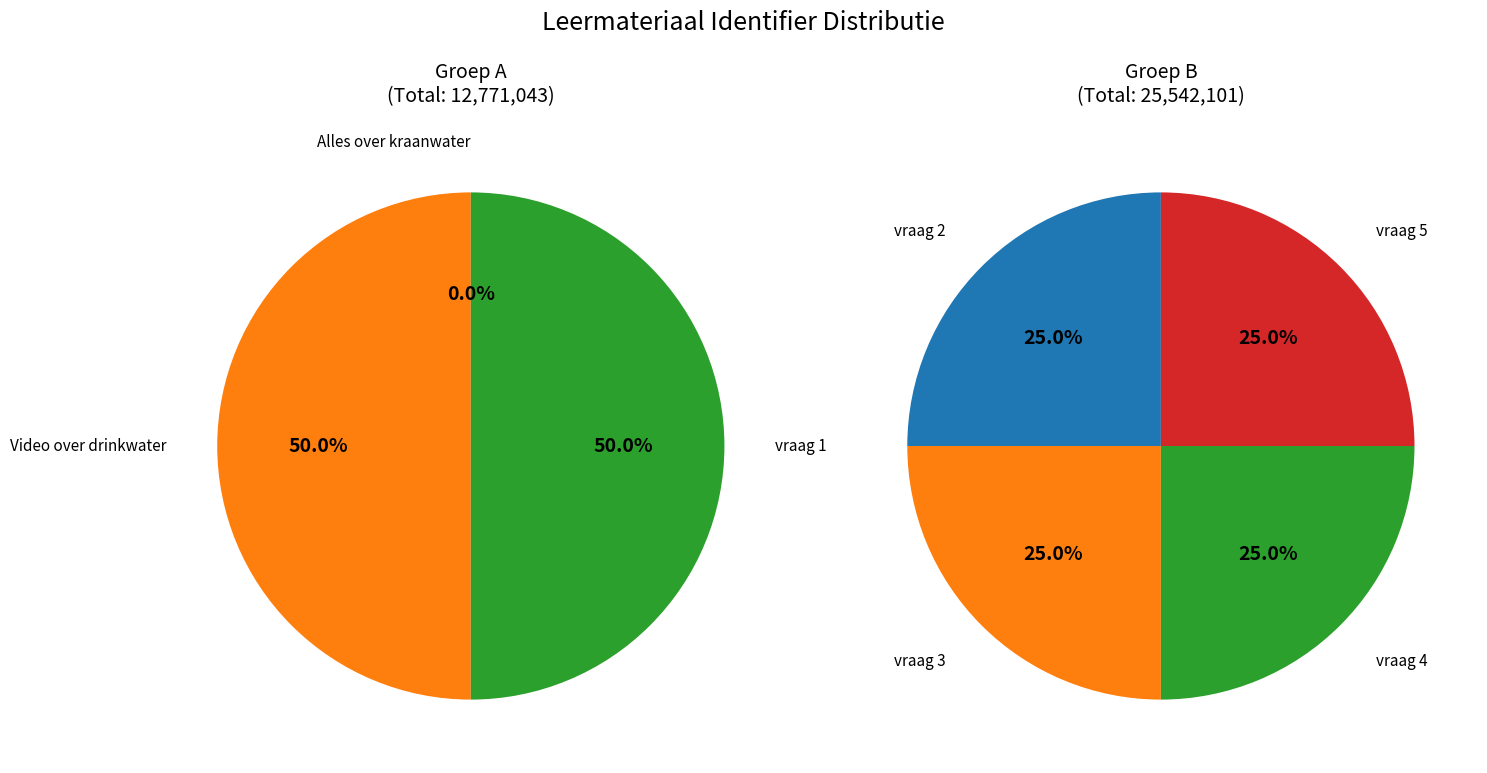

The vraag 5 slice represents 29% of the pie. True or false?

False